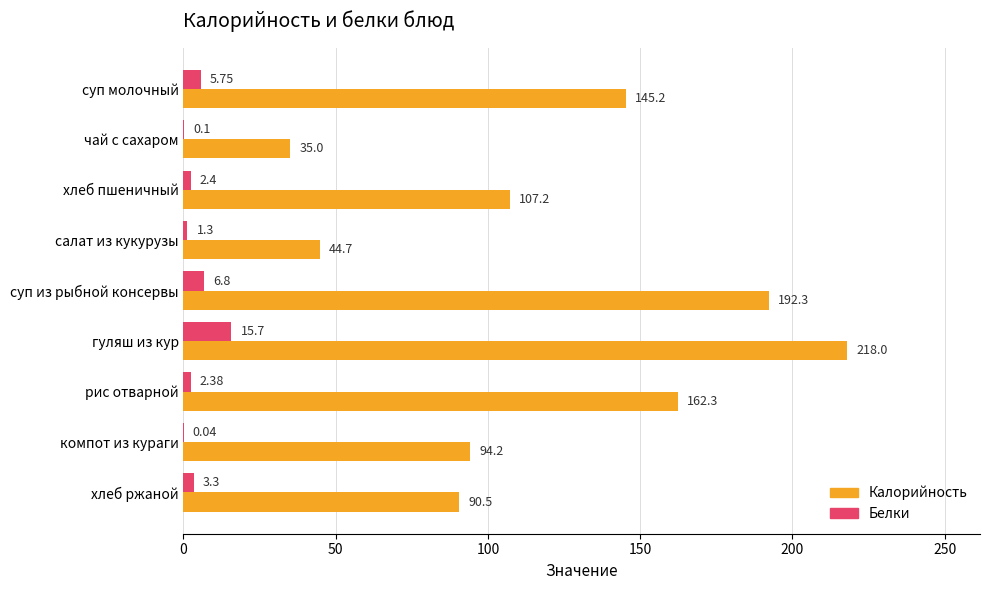

Where is Белки nearest to the value 7?

суп из рыбной консервы